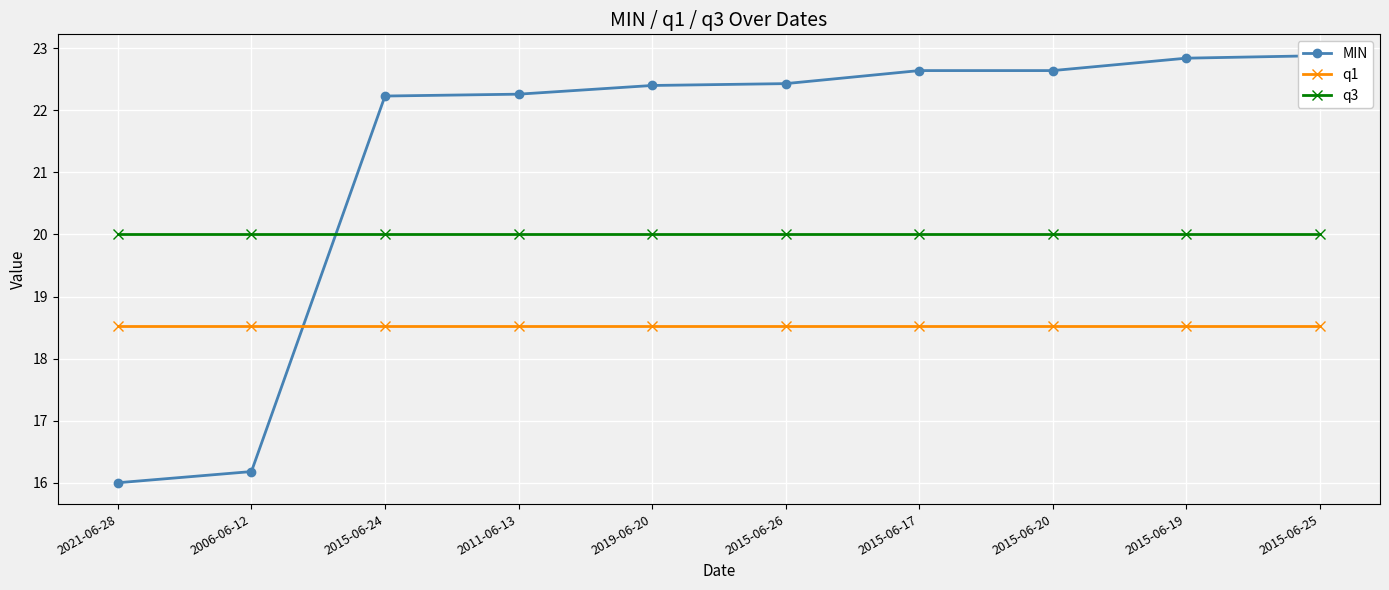

Between 2015-06-25 and 2021-06-28, which is larger?

2015-06-25